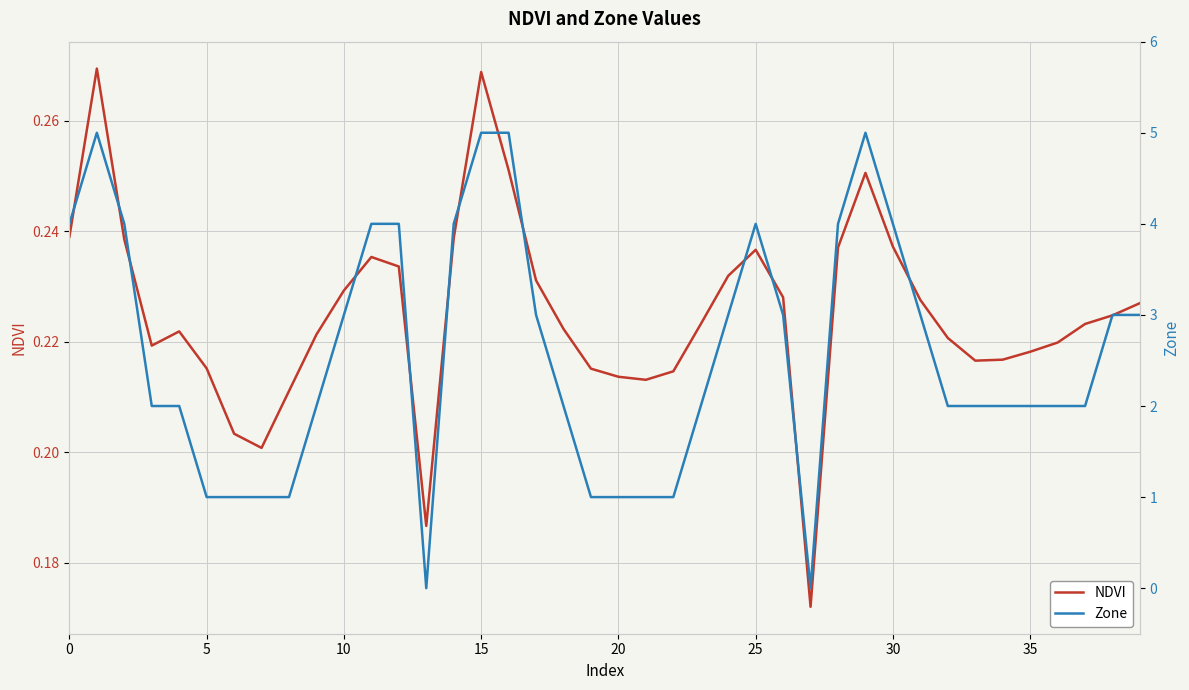

Which series has the largest total across all categories?

Zone